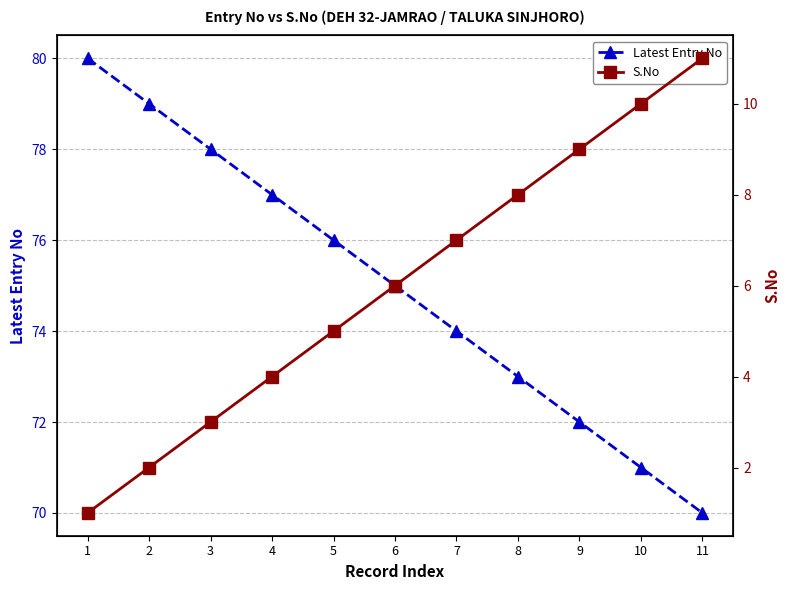

What are all the series names shown in the legend?

Latest Entry No, S.No